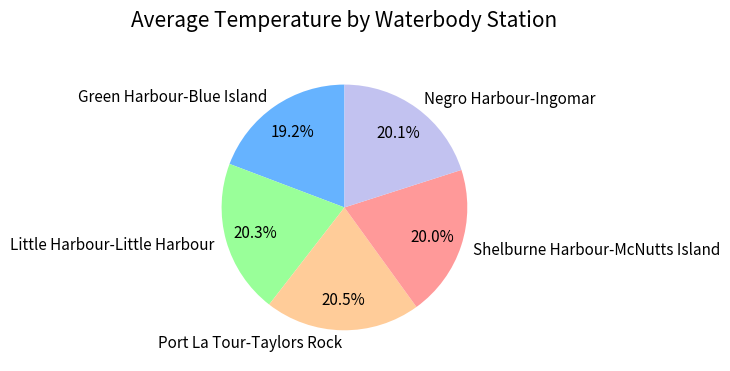

Does any single category account for the majority?

No